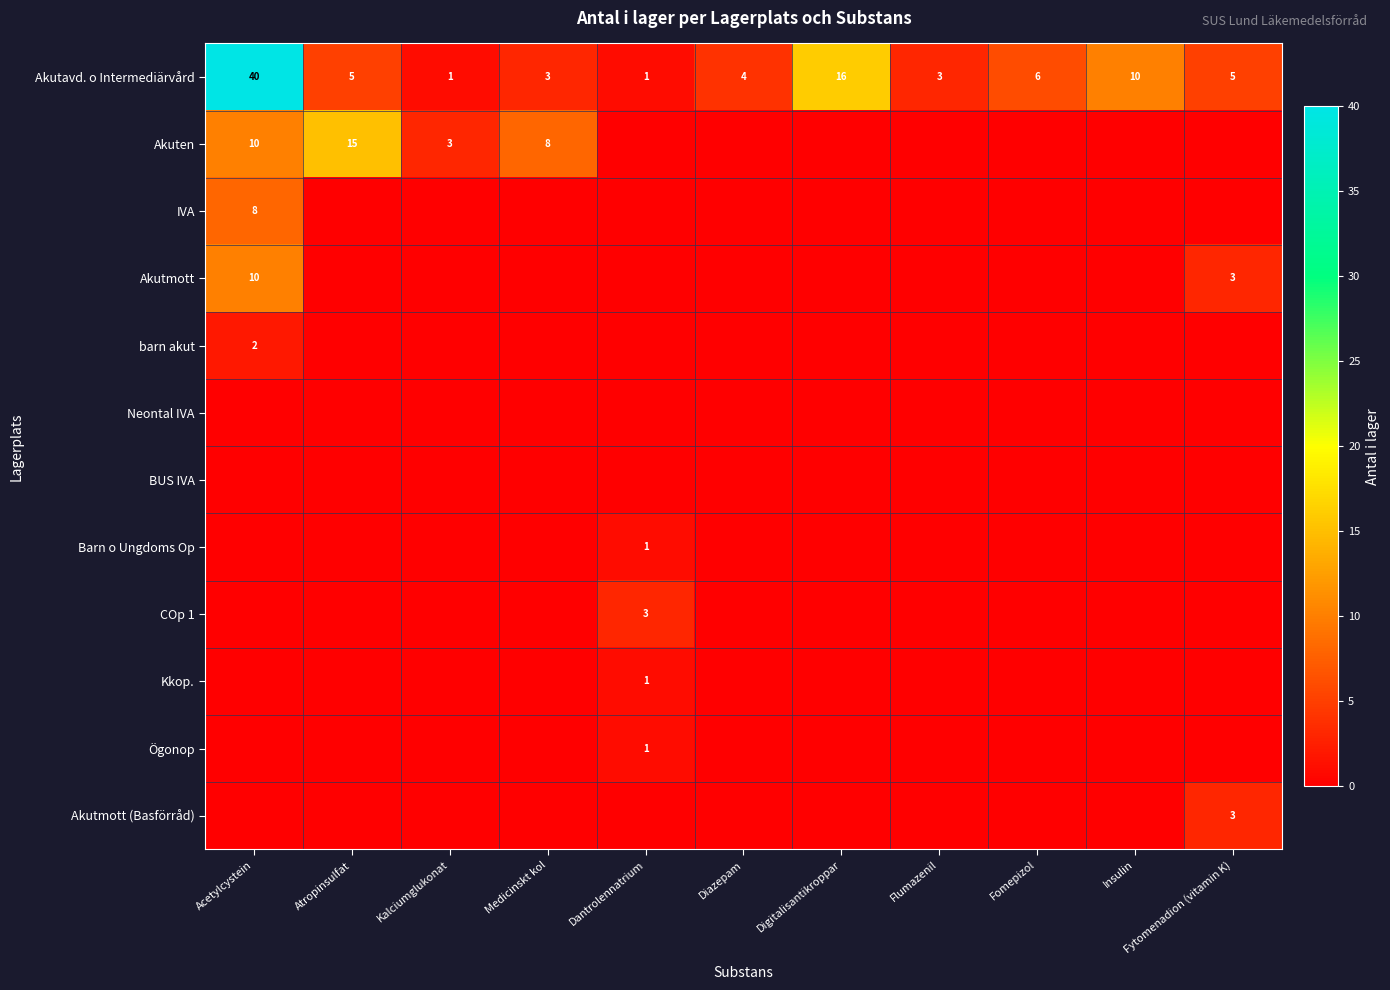

How many distinct data groups are displayed?

12